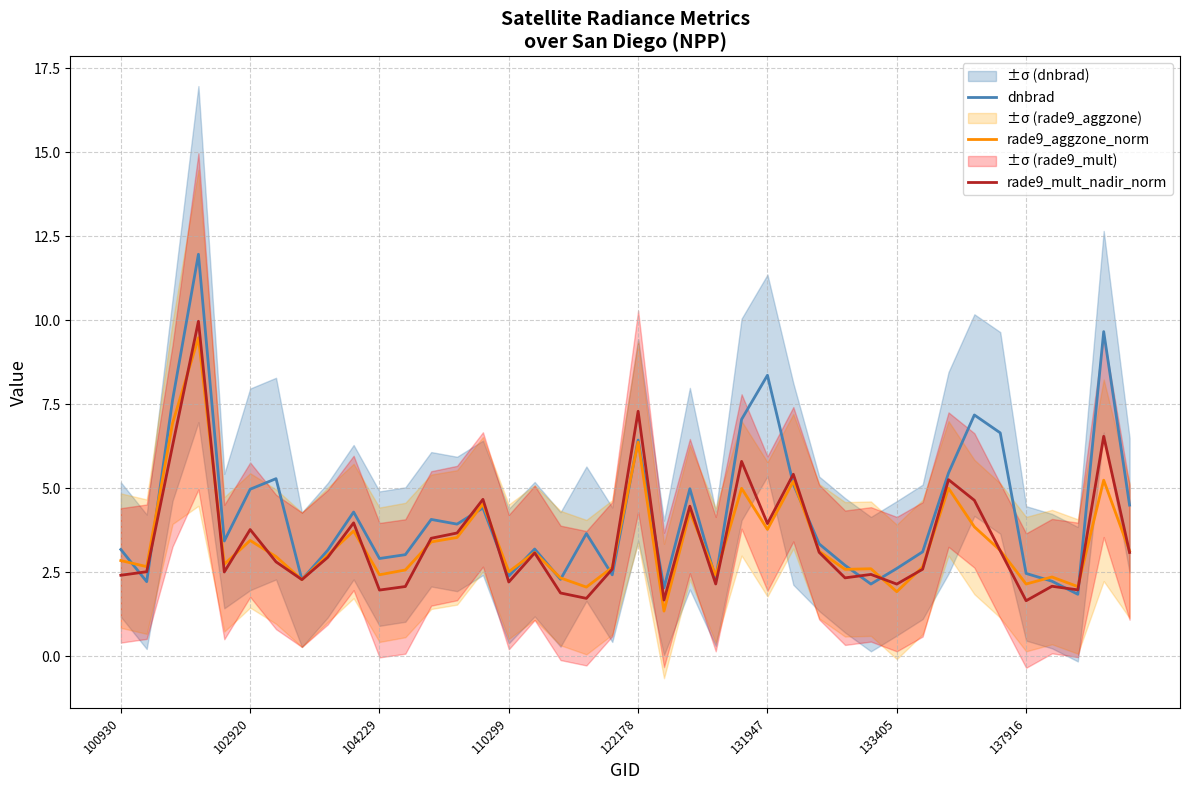

Reading left to right, extract all data points from this chart.

dnbrad: 3.2	2.2	7.6	12.0	3.4	5.0	5.3	2.3	3.2	4.3	2.9	3.0	4.1	3.9	4.4	2.4	3.2	2.3	3.7	2.4	6.4	2.0	5.0	2.3	7.1	8.4	5.1	3.3	2.7	2.2	2.6	3.1	5.5	7.2	6.7	2.5	2.2	1.8	9.7	4.5
rade9_aggzone_norm: 2.9	2.7	6.9	9.5	2.7	3.4	3.0	2.3	3.0	3.7	2.4	2.6	3.4	3.5	4.5	2.5	3.1	2.3	2.1	2.6	6.4	1.3	4.3	2.4	5.0	3.8	5.2	3.1	2.6	2.6	1.9	2.7	5.0	3.9	3.2	2.2	2.4	2.1	5.2	3.1
rade9_mult_nadir_norm: 2.4	2.5	6.3	10.0	2.5	3.8	2.8	2.3	2.9	4.0	2.0	2.1	3.5	3.7	4.7	2.2	3.1	1.9	1.7	2.6	7.3	1.7	4.5	2.2	5.8	4.0	5.4	3.1	2.3	2.4	2.2	2.6	5.3	4.6	3.1	1.7	2.1	2.0	6.5	3.1